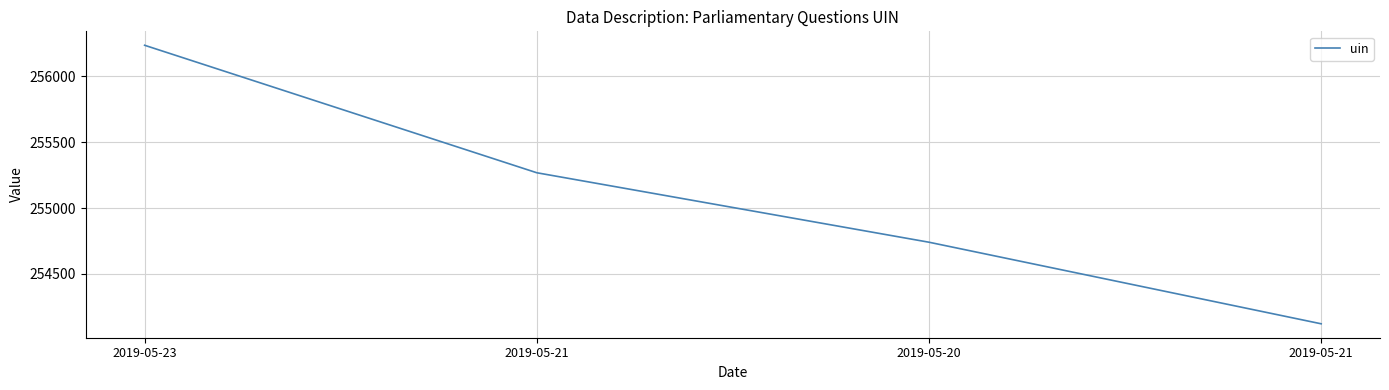

How many lines are shown in the chart?

1